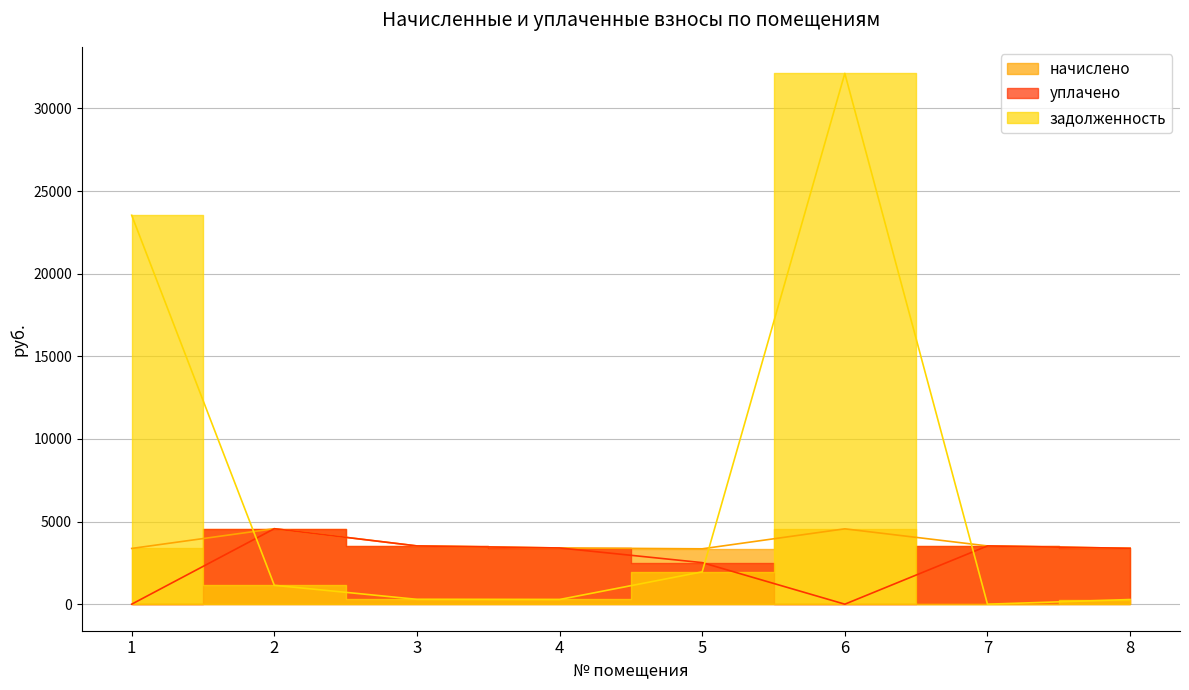

True or false: задолженность and начислено intersect in this chart.

True